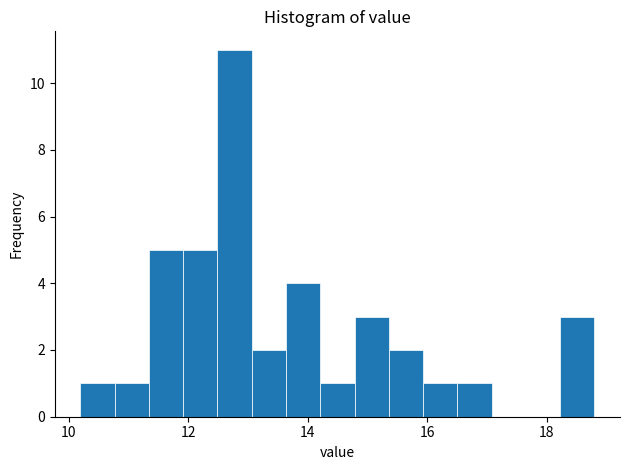

Around what value on the x-axis is the tallest bar? Give the approximate position of its centre, as read against the axis.

12.8